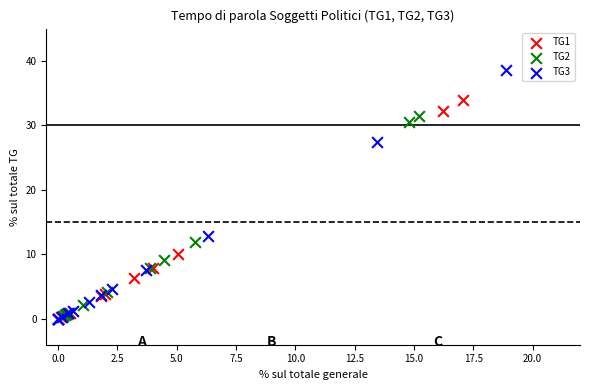

Which series reaches the maximum Y coordinate?

TG3